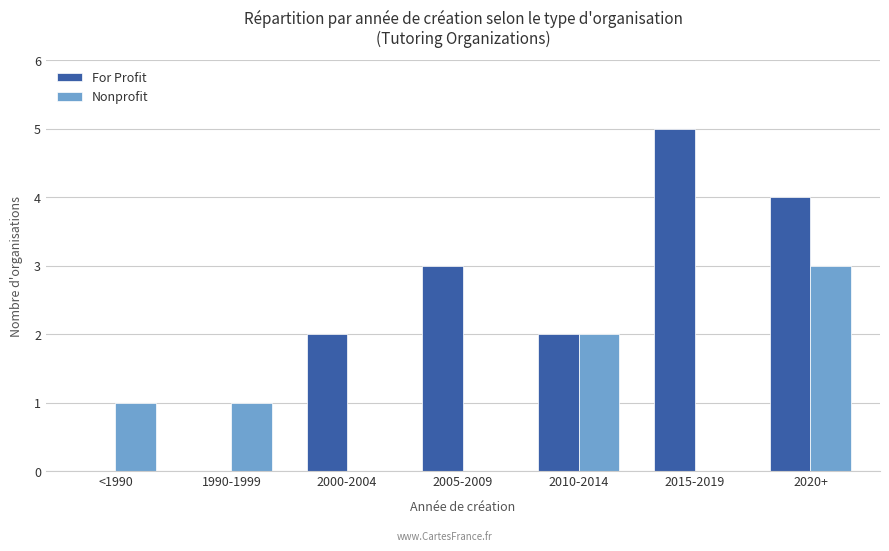

What is the sum of the For Profit values at 1990-1999 and 2010-2014?

2